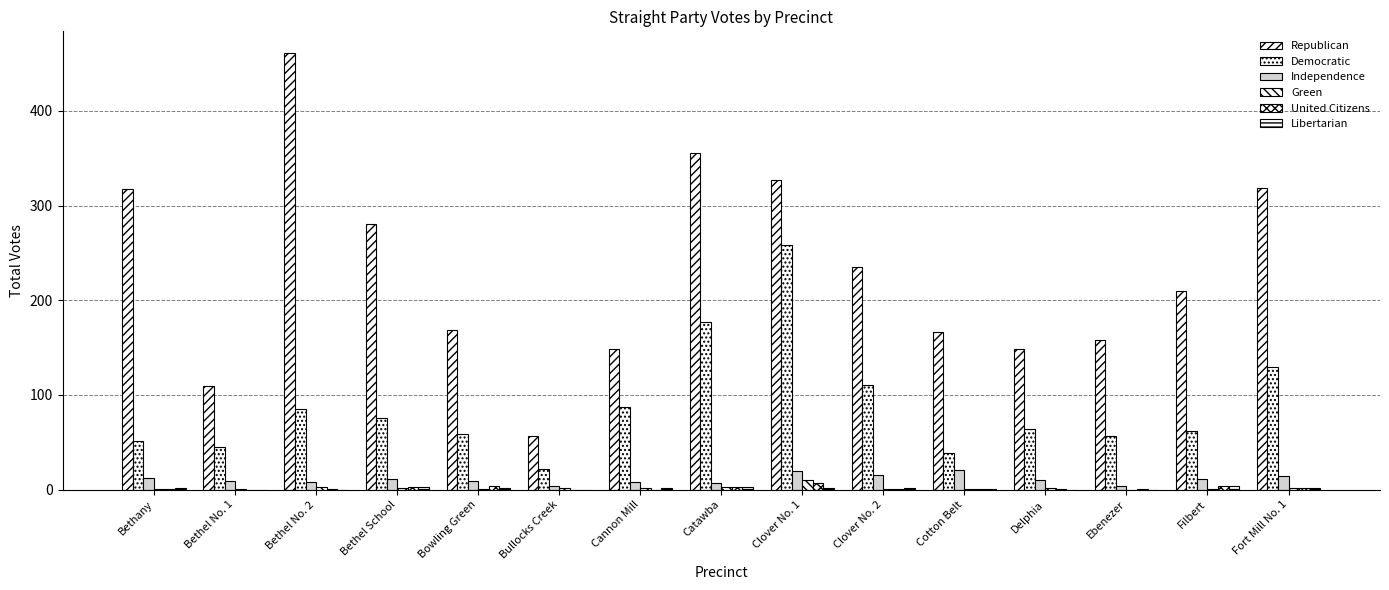

How many groups of bars are there?

15